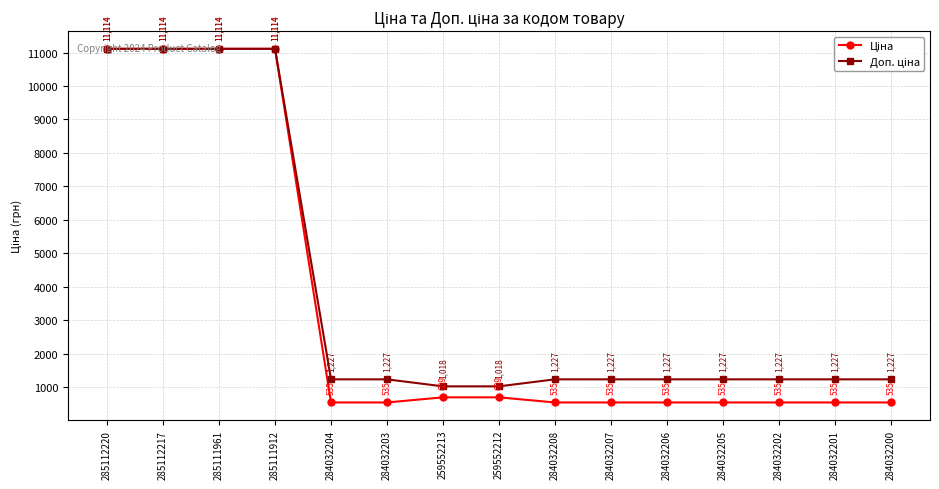

At how many categories does at least one series exceed 4023?

4